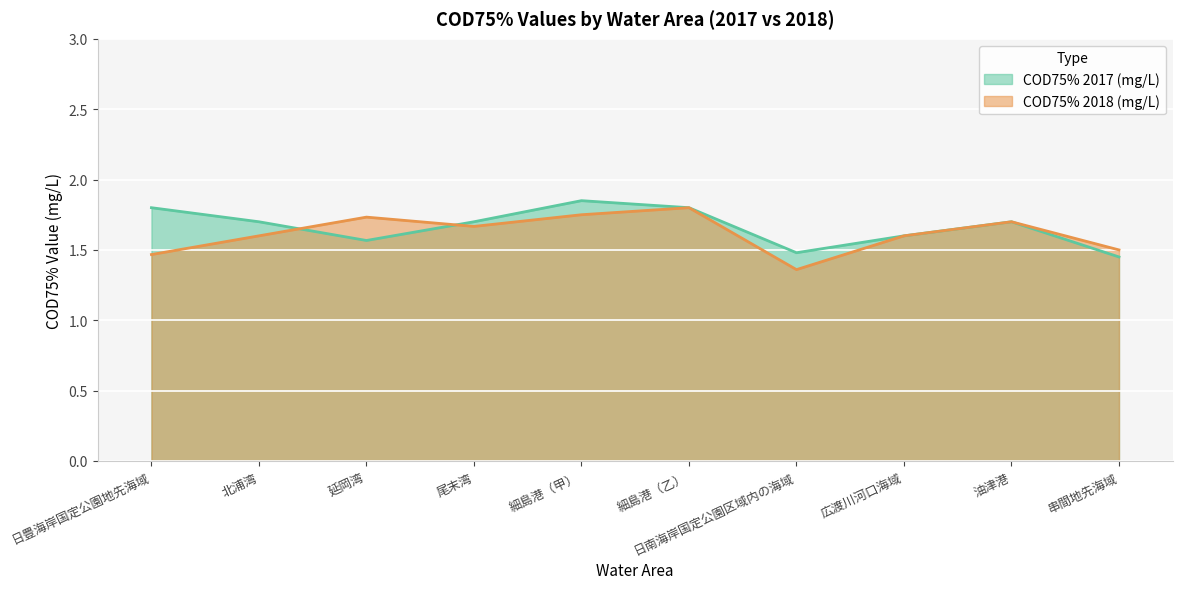

Count the number of categories in the chart.

10